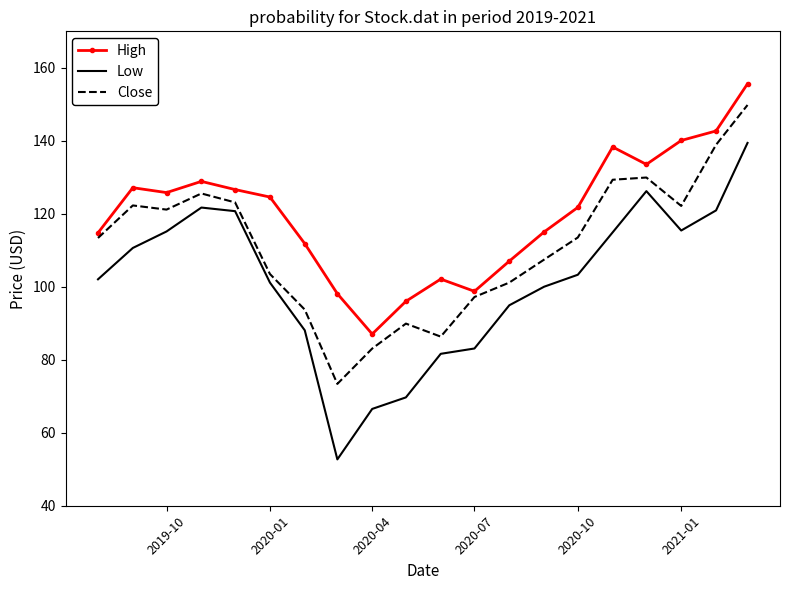

Which series has the largest range (max minus min)?

Low